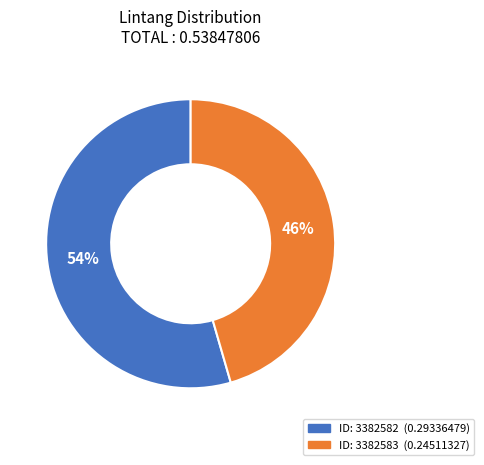

To the nearest percent, what is the average slice percentage?

50%